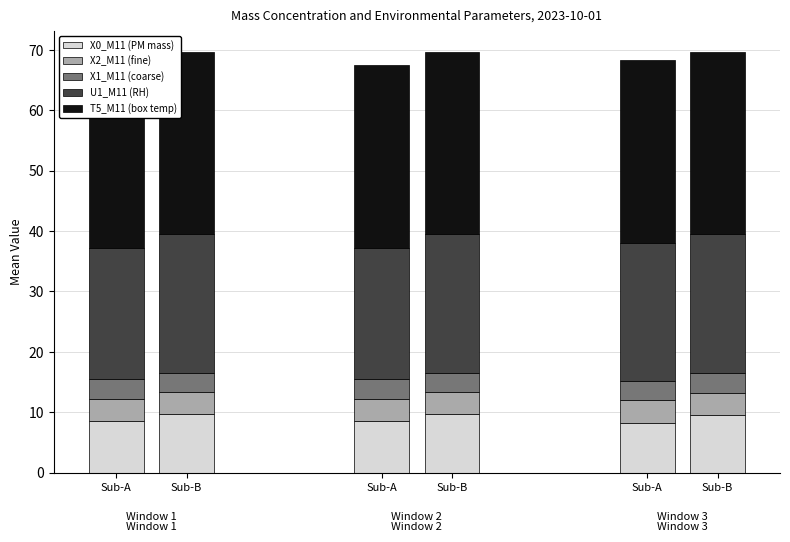

List the labels in order of X0_M11 (PM mass) value, smallest first.

Sub-A, Sub-A, Sub-A, Sub-B, Sub-B, Sub-B